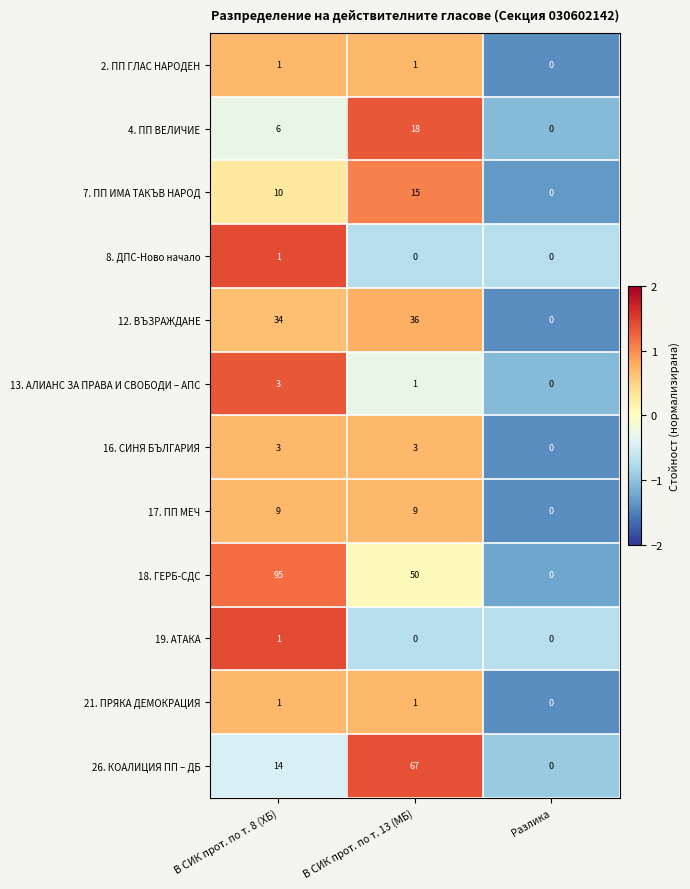

Where is 16. СИНЯ БЪЛГАРИЯ nearest to the value 1?

Разлика